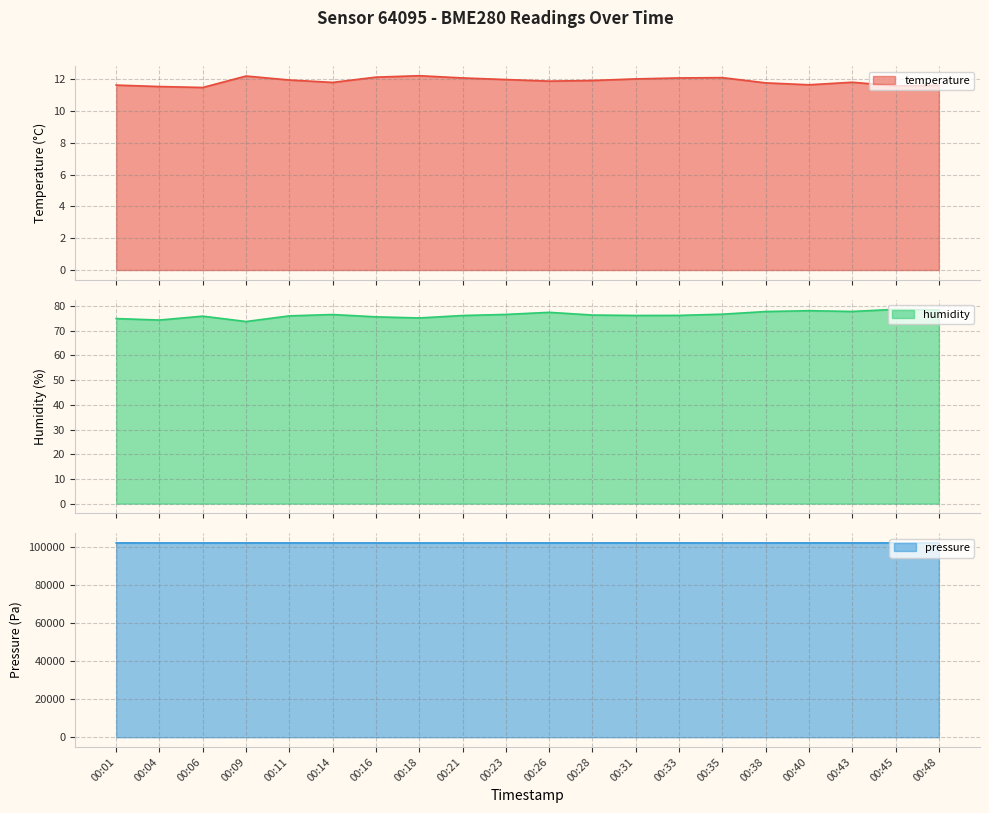

How many lines are shown in the chart?

3